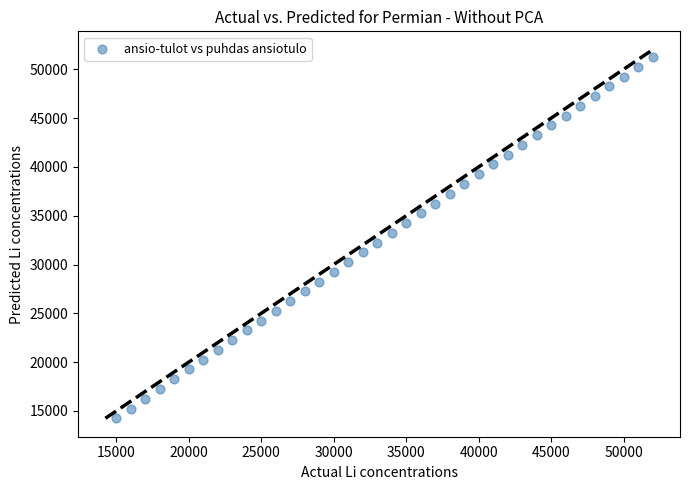

What is the range of Y values (max minus min)?

37000